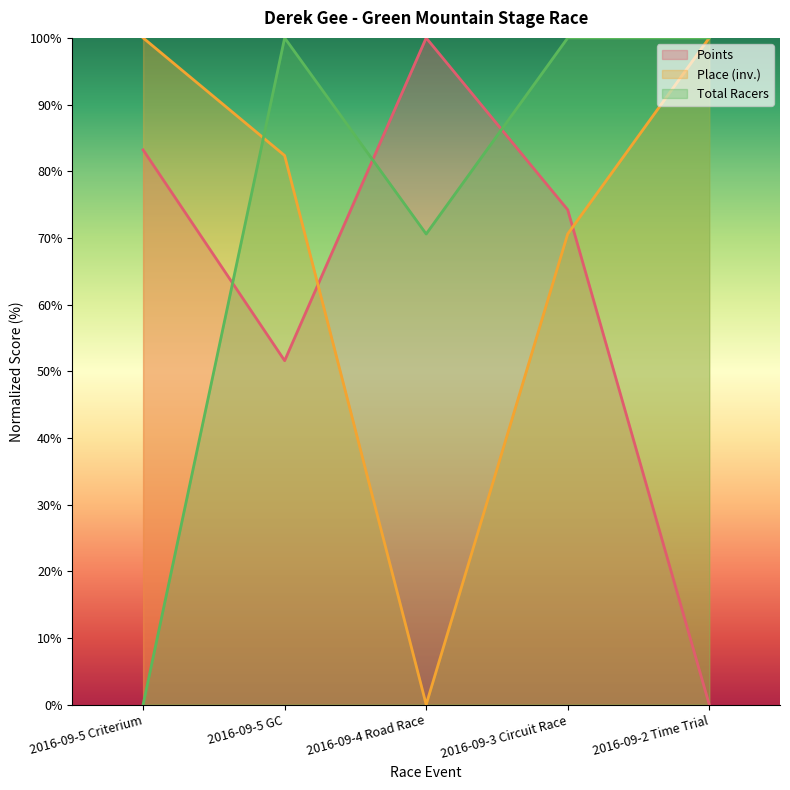

Where is Total Racers nearest to the value 50?

2016-09-4 Road Race